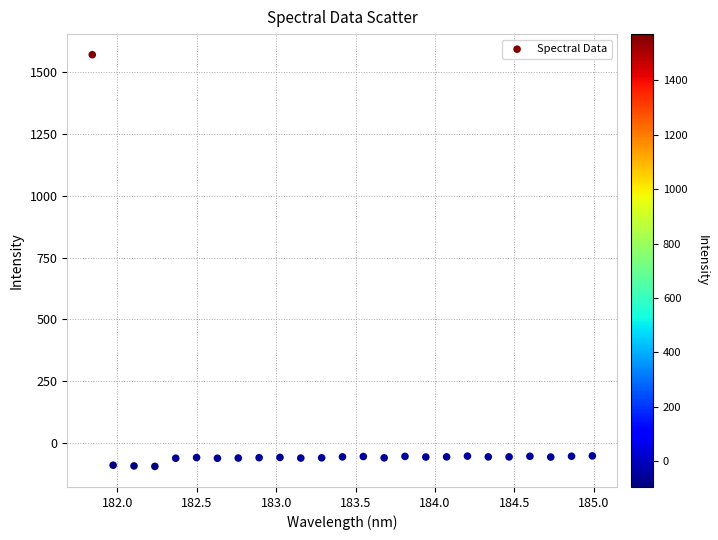

What is the range of Y values (max minus min)?

1665.2